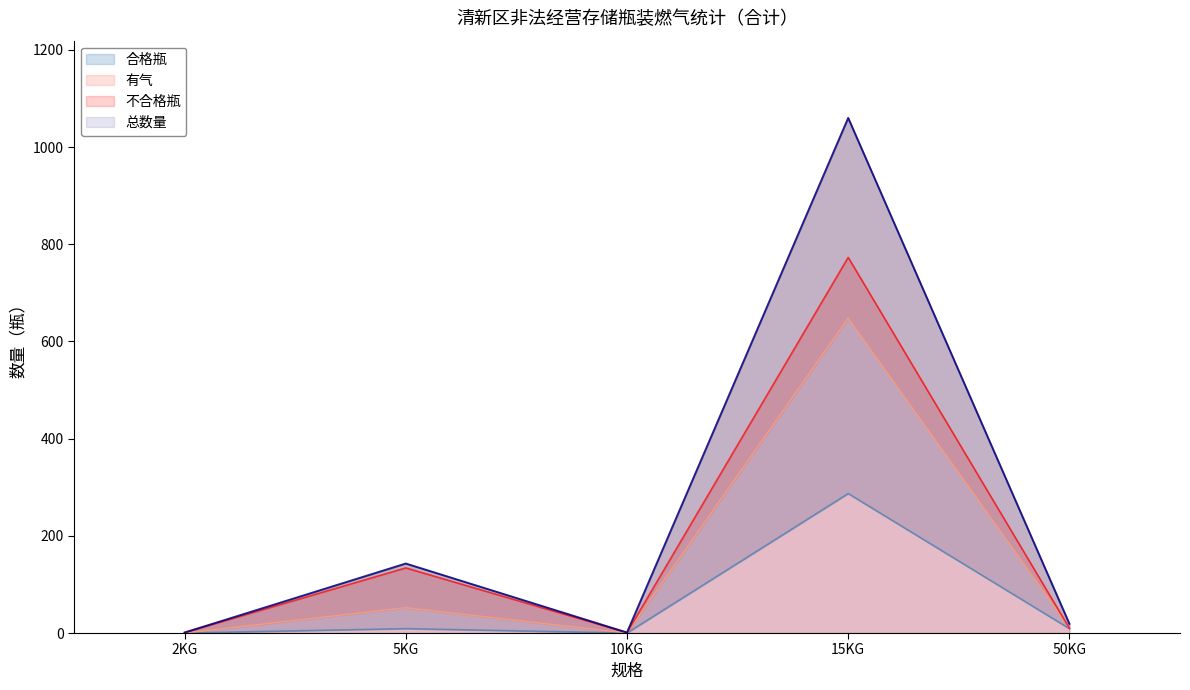

Rank the series by their average value, from highest to lowest.

总数量, 不合格瓶, 有气, 合格瓶